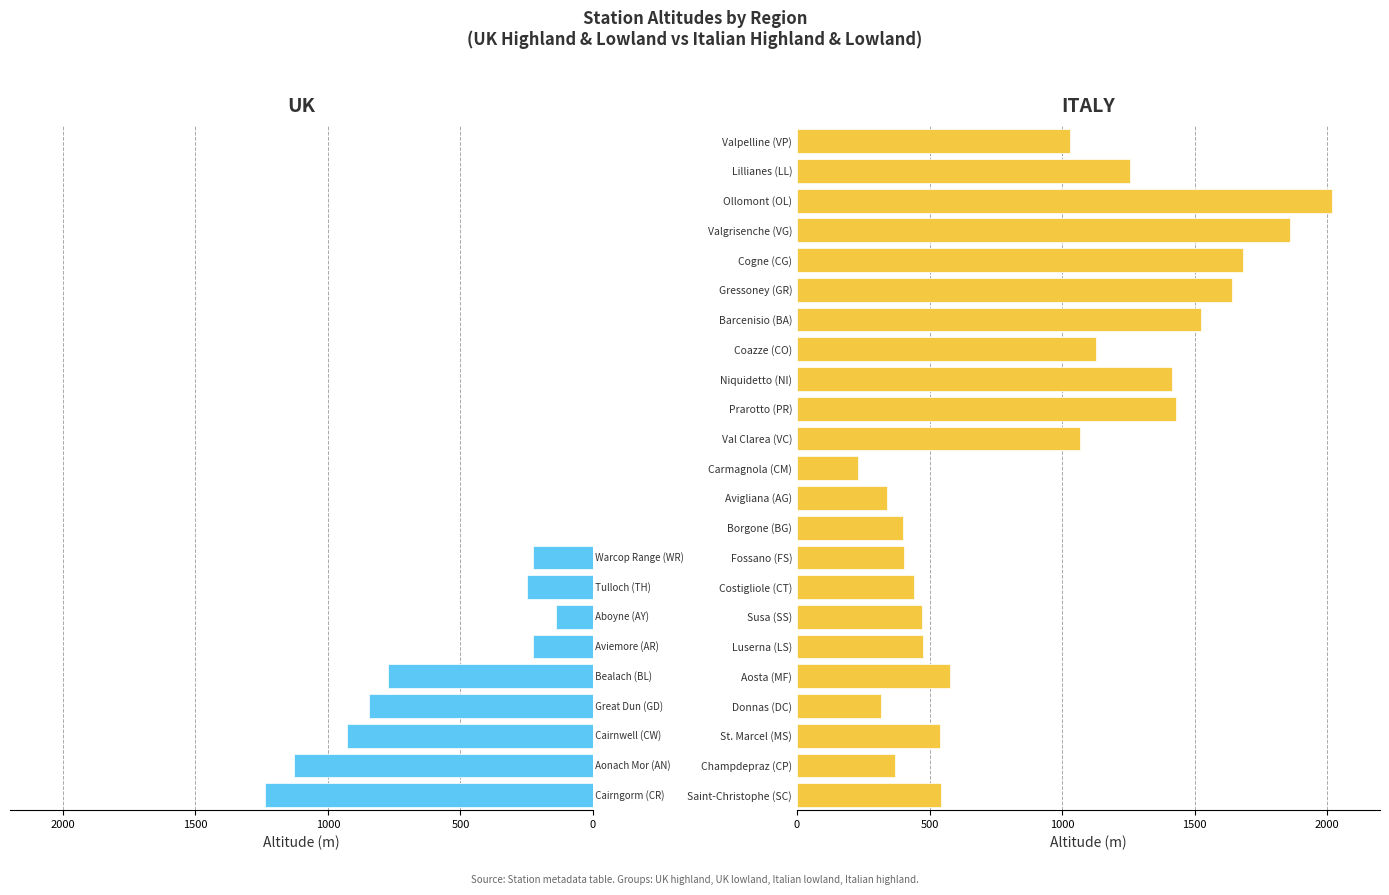

How many data points does each series have?

23